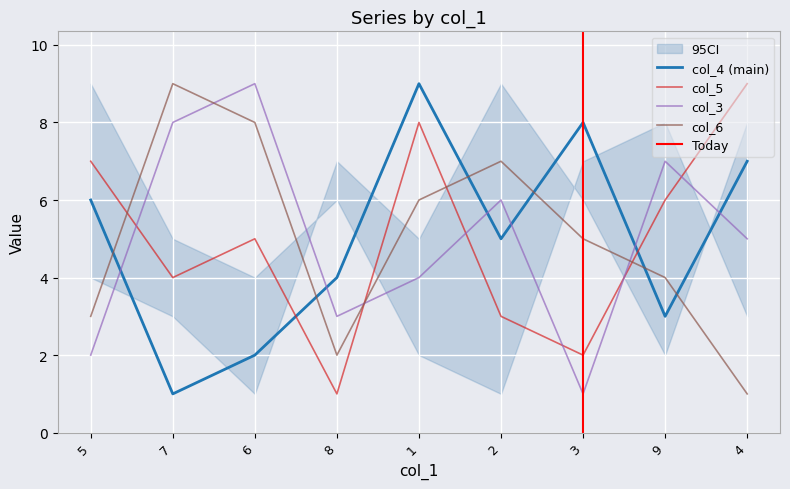

What is the difference between the col_4 values at 7 and 8?

3